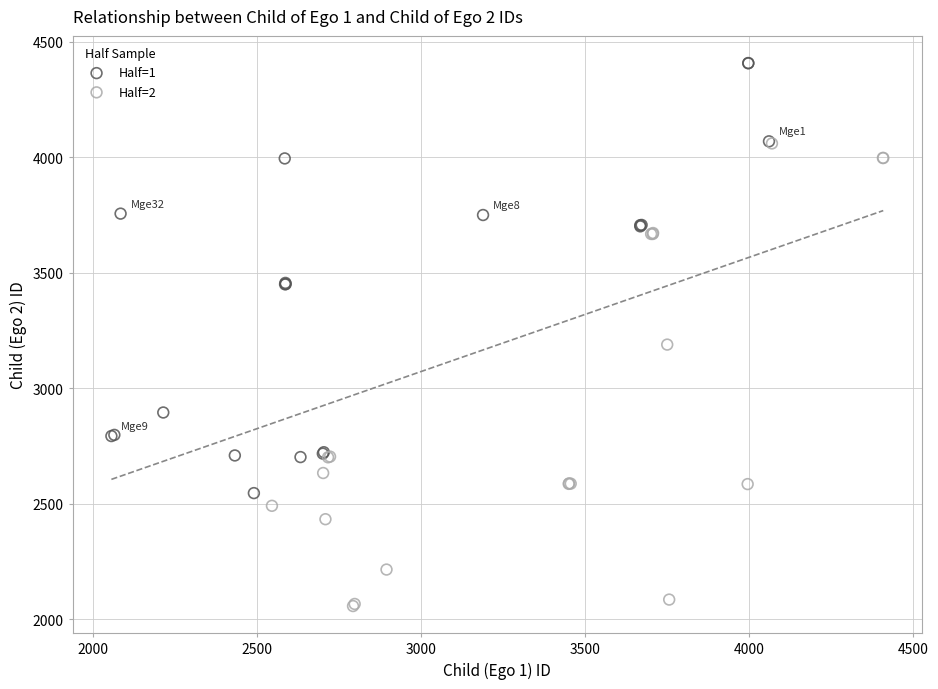

Which series contains the highest Y value?

Half=1